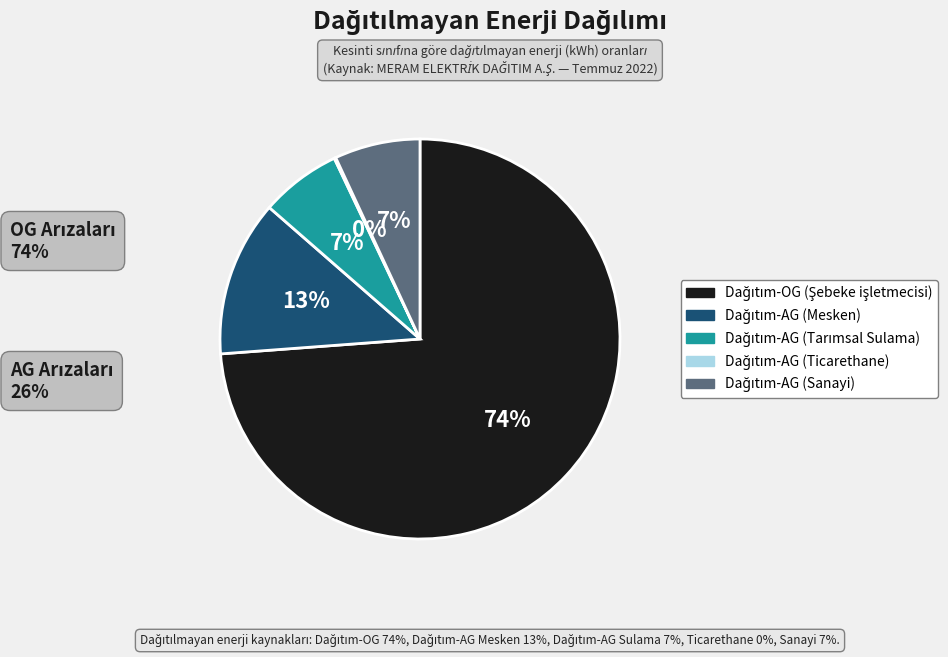

Does any single category account for the majority?

Yes